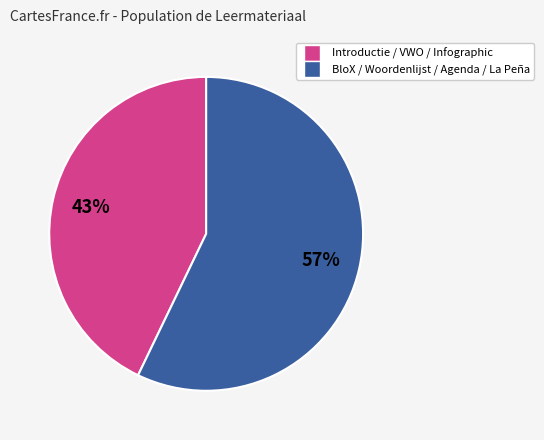

To the nearest percent, what is the difference between the largest and smallest slice percentages?

14%